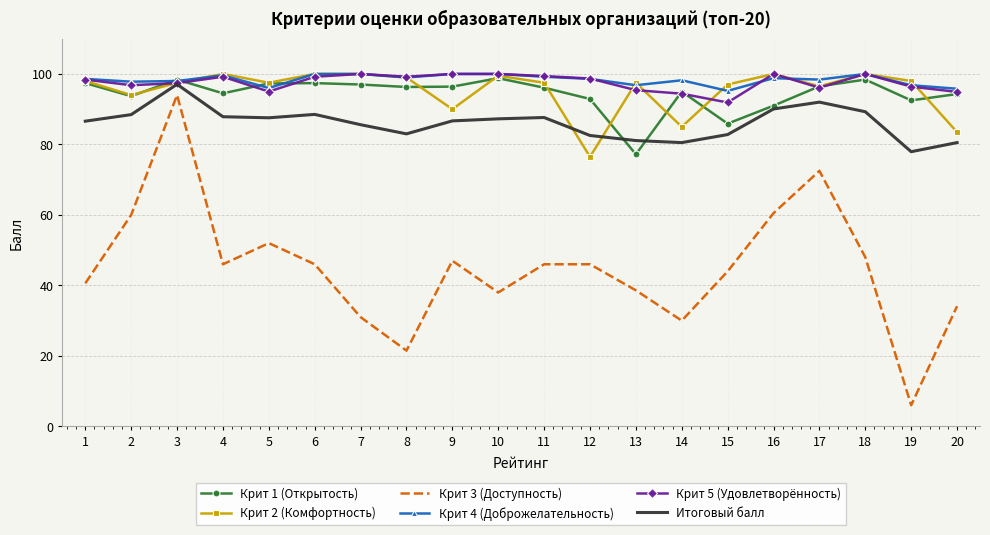

What is the difference between the maximum and minimum values in the Крит 3 (Доступность) series?

88.0